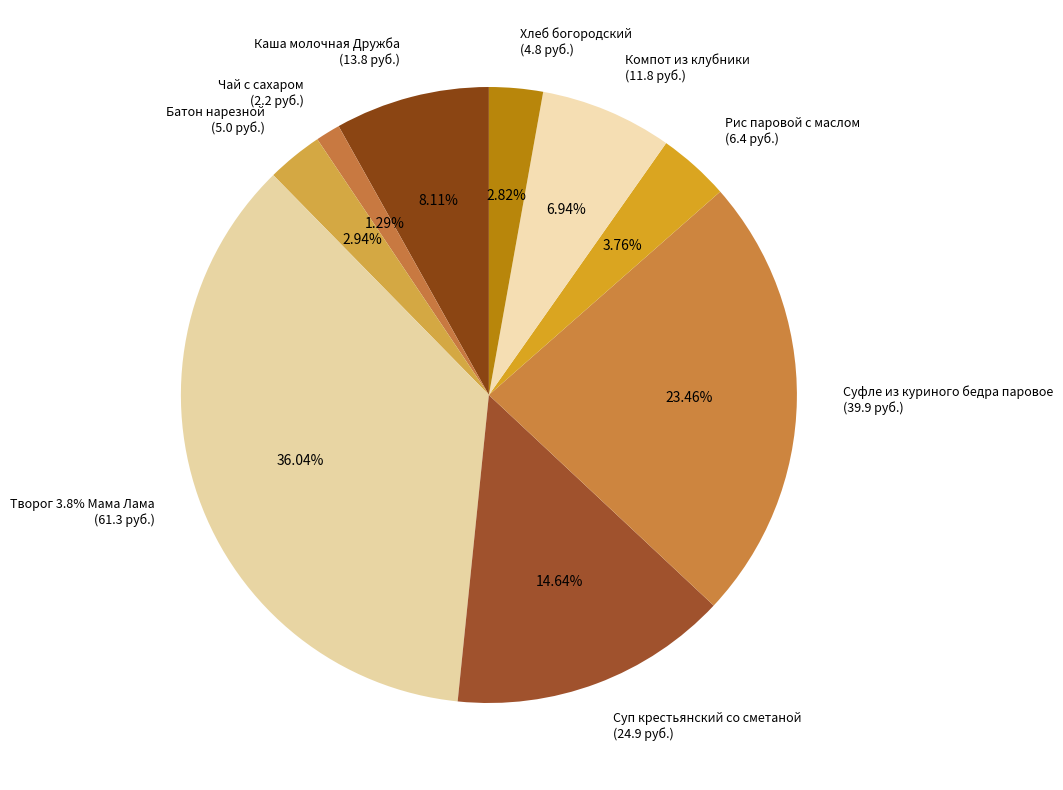

How many segments does this pie chart have?

9